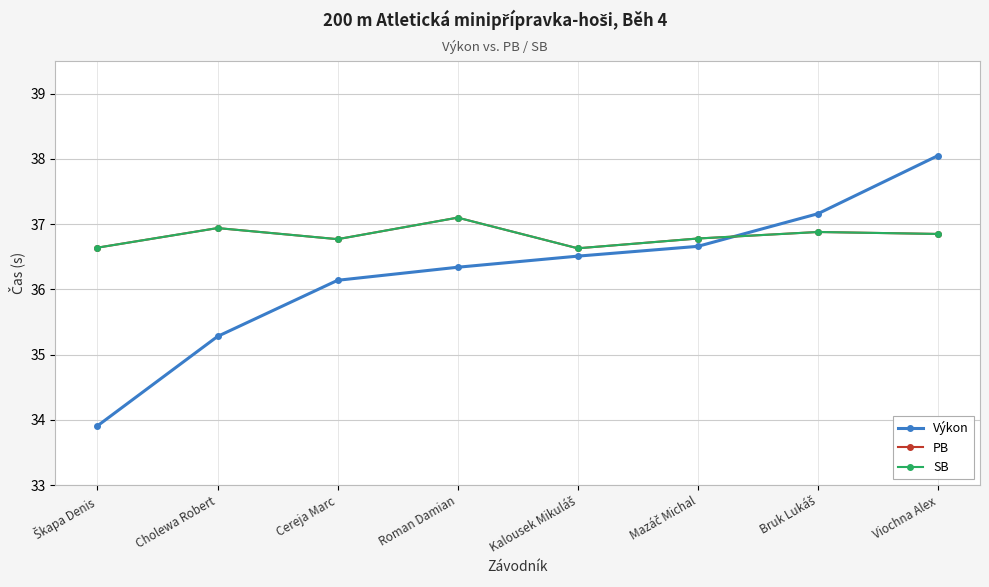

Is it true that SB equals 37.1 at Roman Damian?

True